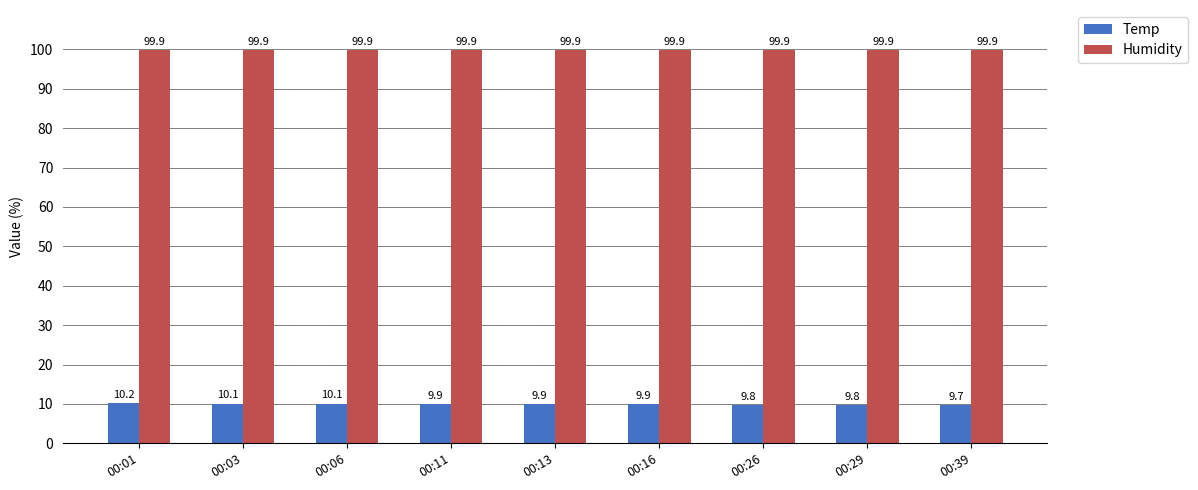

What is the spread (max minus min) of values at 00:13?

90.0